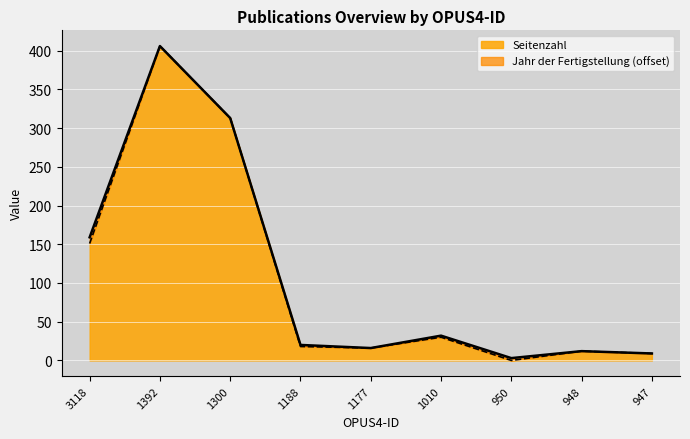

True or false: the data has more than 2 interior local peaks.

True